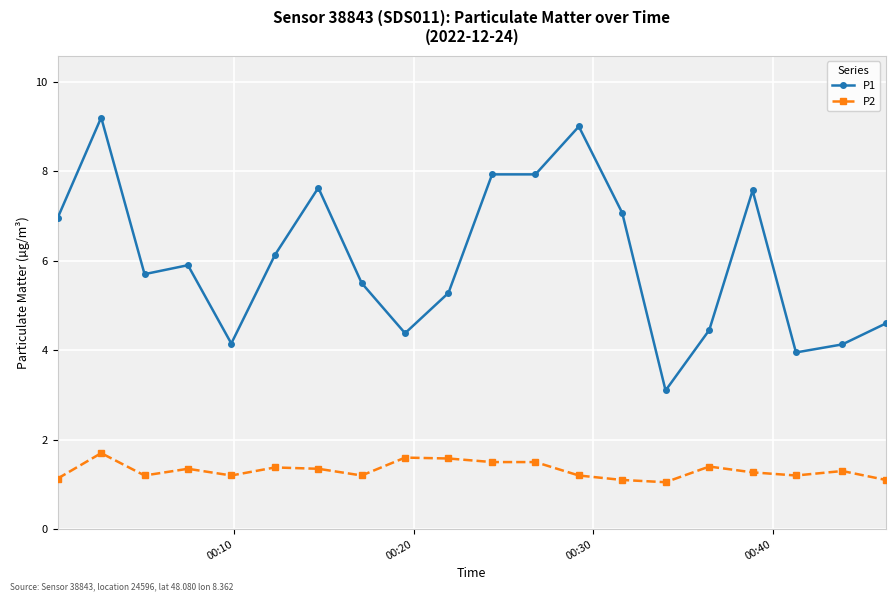

True or false: P1 has more than 1 interior local peaks.

True